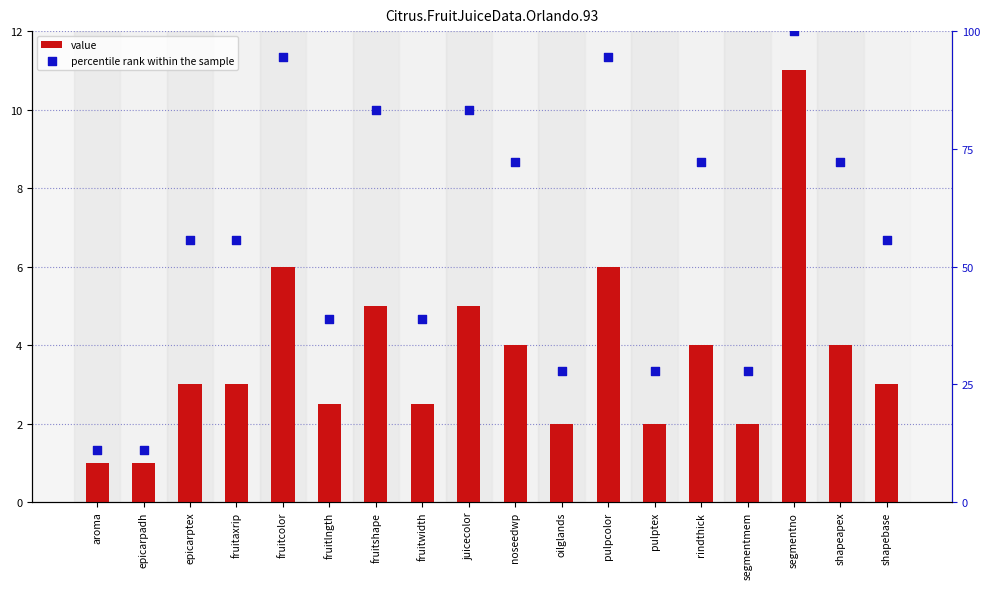

Which series contains the highest Y value?

percentile rank within the sample